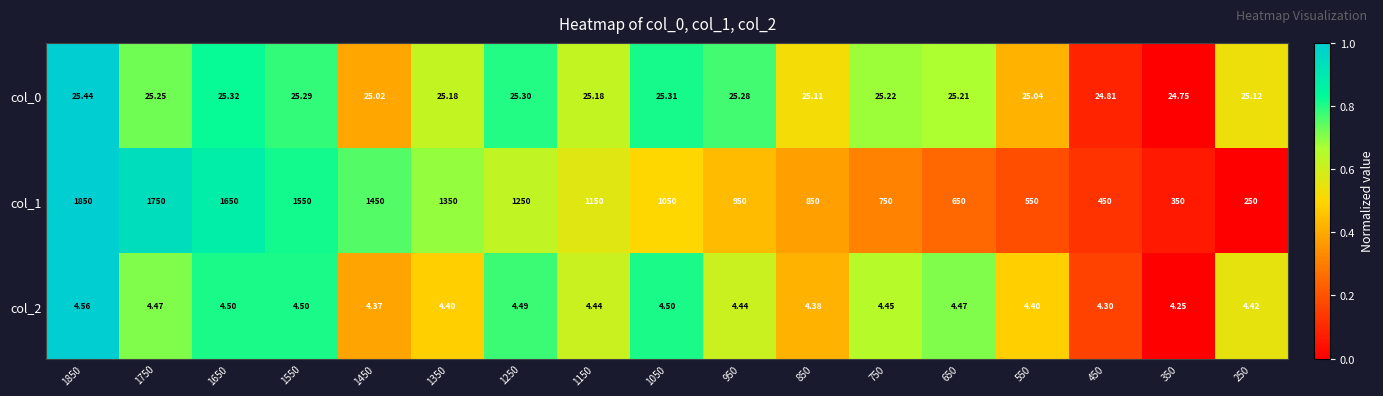

Is the value of col_0 at 250 greater than the value of col_2 at 750?

Yes